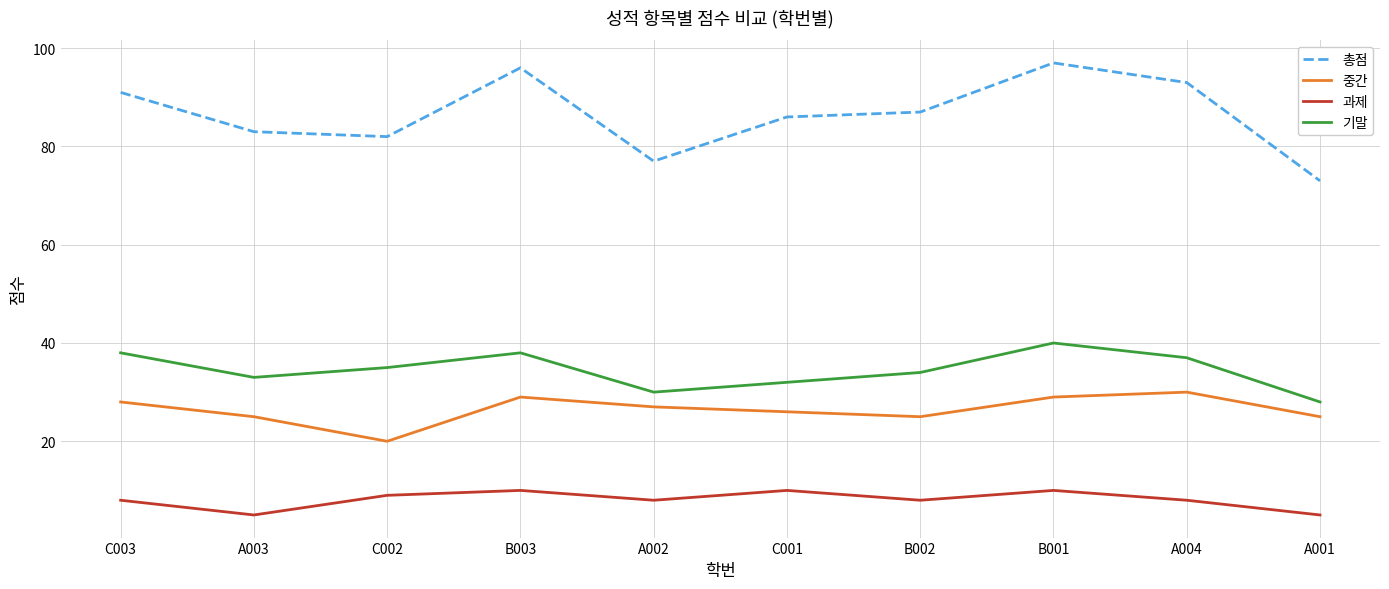

Which label corresponds to the largest value in the chart?

B001